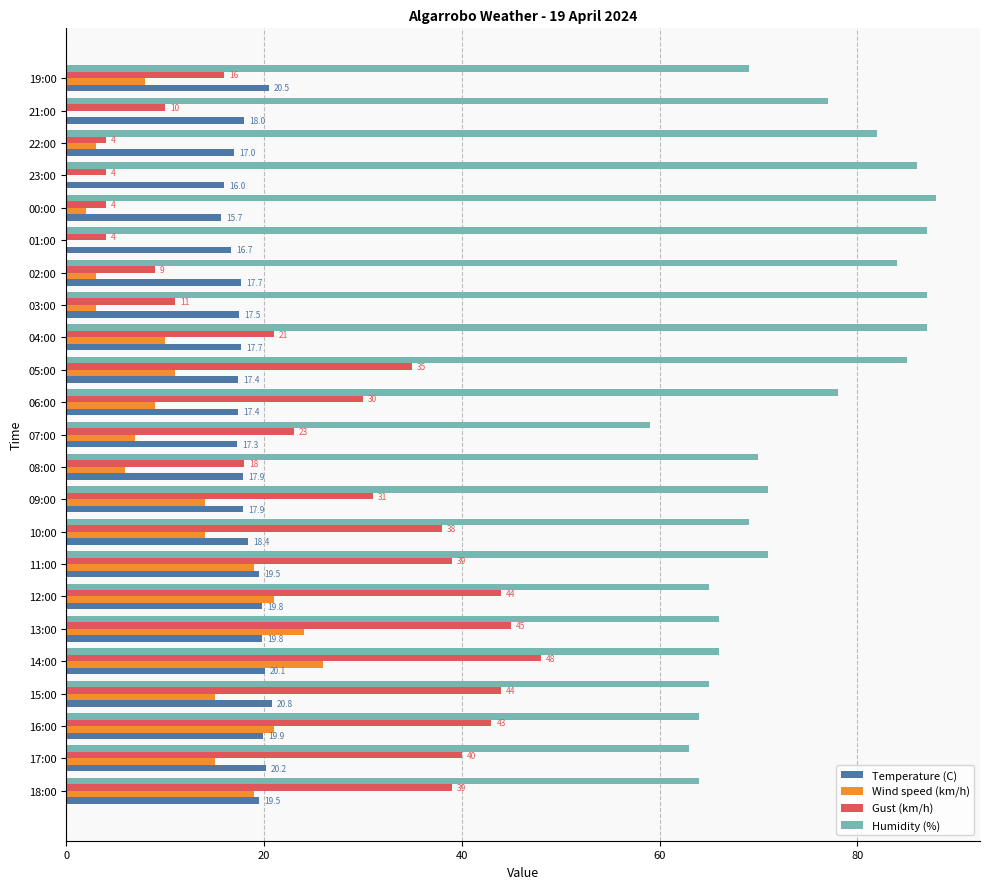

What is the sum of all Gust (km/h) values?

600.0